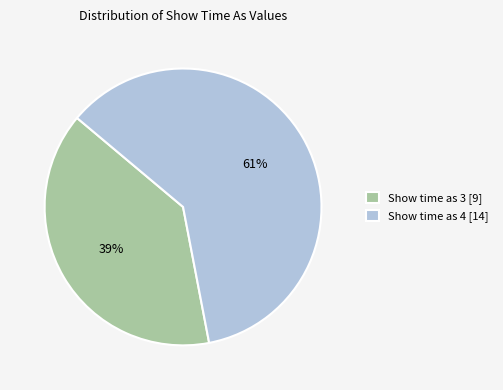

What percentage is the Show time as 4 [14] slice, to the nearest percent?

61%